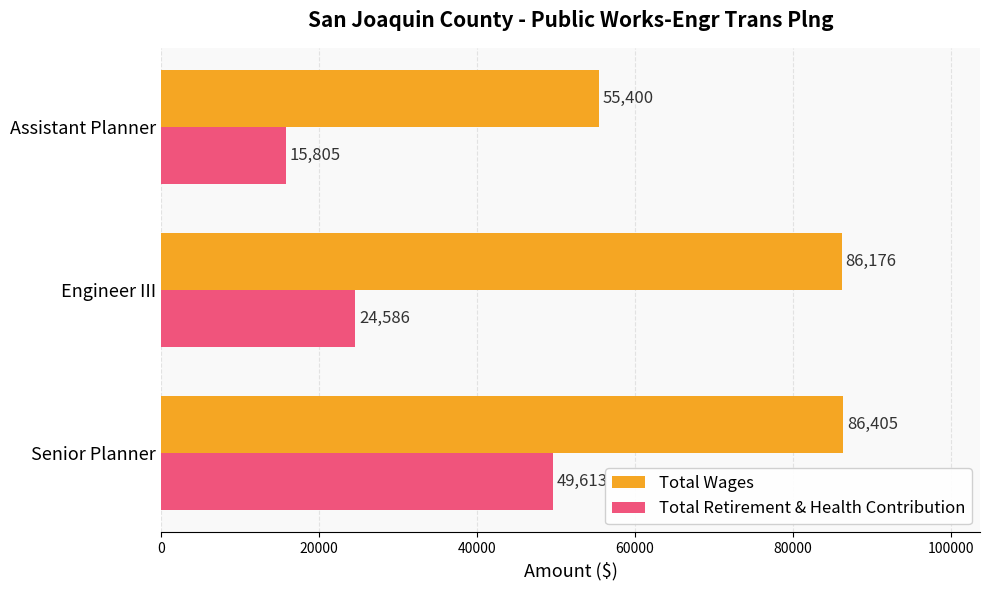

List the series in order of their peak value, lowest first.

Total Retirement & Health Contribution, Total Wages